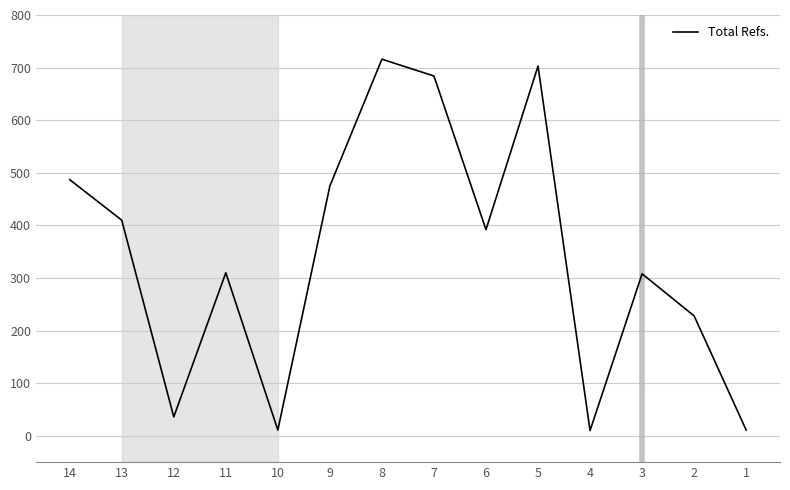

At which label does the data first exceed 392?

14